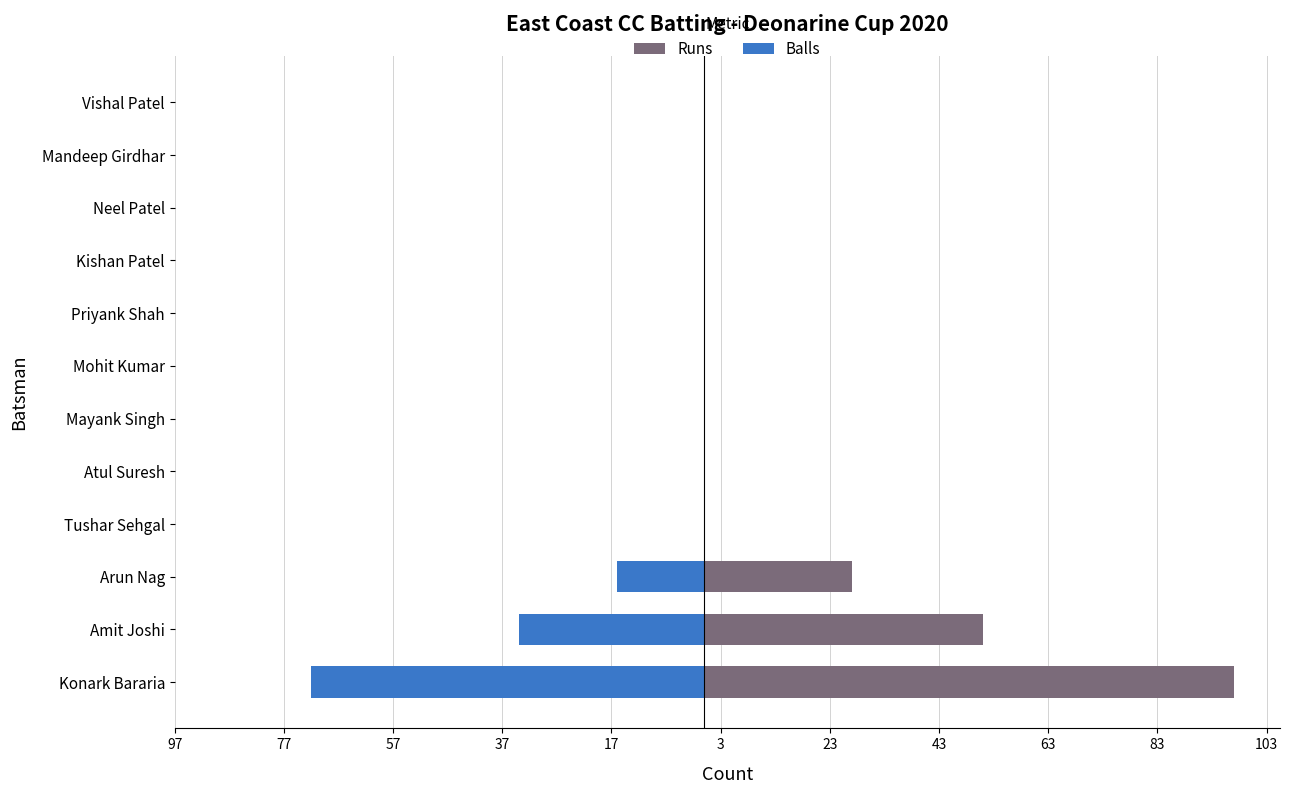

What is the value of the Runs bar at the 1st from the left?

97